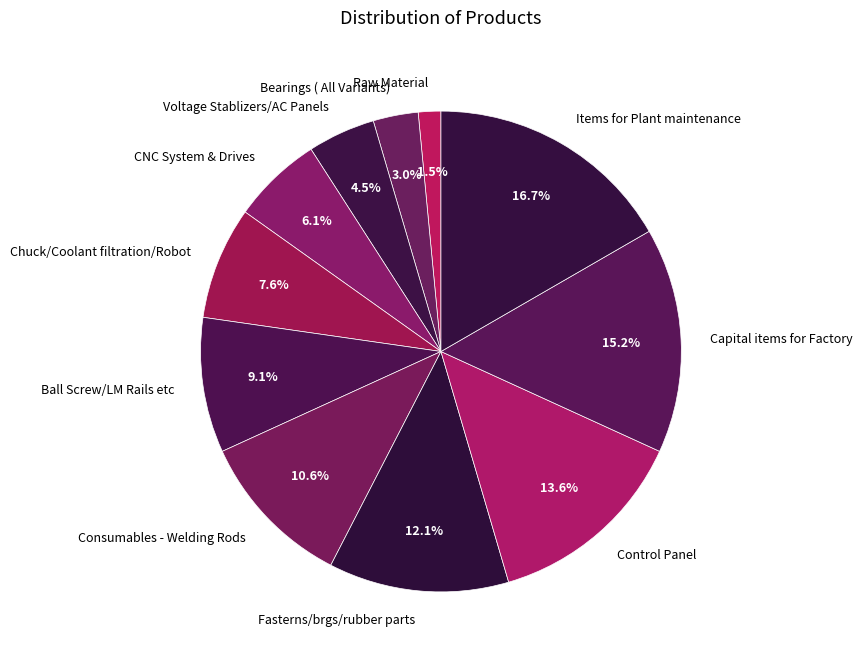

Rank the categories by value from highest to lowest.

Items for Plant maintenance, Capital items for Factory, Control Panel, Fasterns/brgs/rubber parts, Consumables - Welding Rods, Ball Screw/LM Rails etc, Chuck/Coolant filtration/Robot, CNC System & Drives, Voltage Stablizers/AC Panels, Bearings ( All Variants), Raw Material